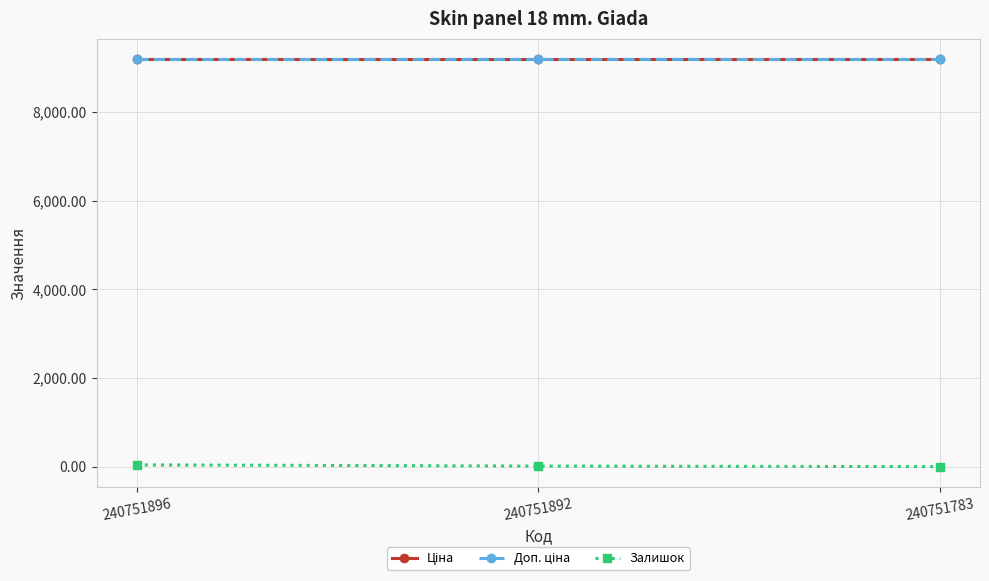

Reading left to right, extract all data points from this chart.

Ціна: 240751896=9185.9	240751892=9185.9	240751783=9185.9
Доп. ціна: 240751896=9185.9	240751892=9185.9	240751783=9185.9
Залишок: 240751896=43.0	240751892=16.0	240751783=4.0